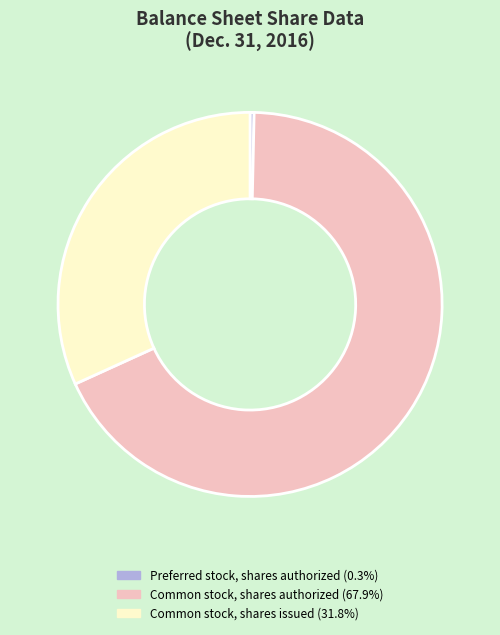

Approximately how many times larger is the value at Common stock, shares authorized (67.9%) compared to Preferred stock, shares authorized (0.3%)?

200.0